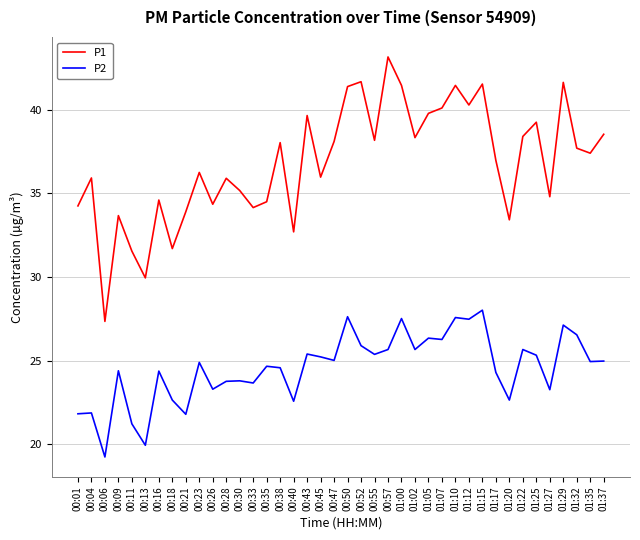

Rank the series at 01:32 from lowest to highest value.

P2, P1